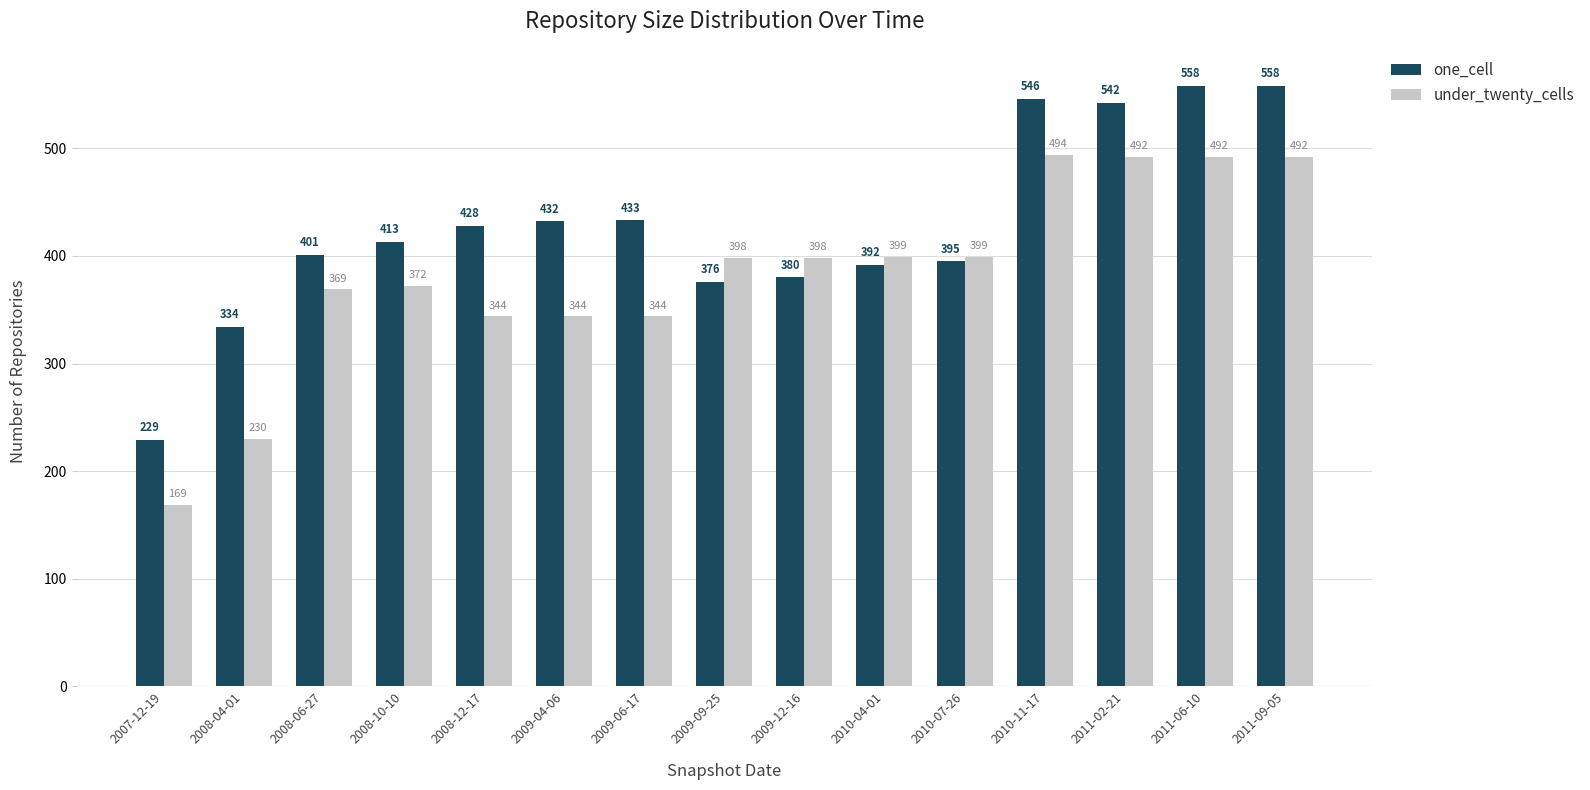

Reading left to right, transcribe all the data shown in this chart.

one_cell: 229	334	401	413	428	432	433	376	380	392	395	546	542	558	558
under_twenty_cells: 169	230	369	372	344	344	344	398	398	399	399	494	492	492	492